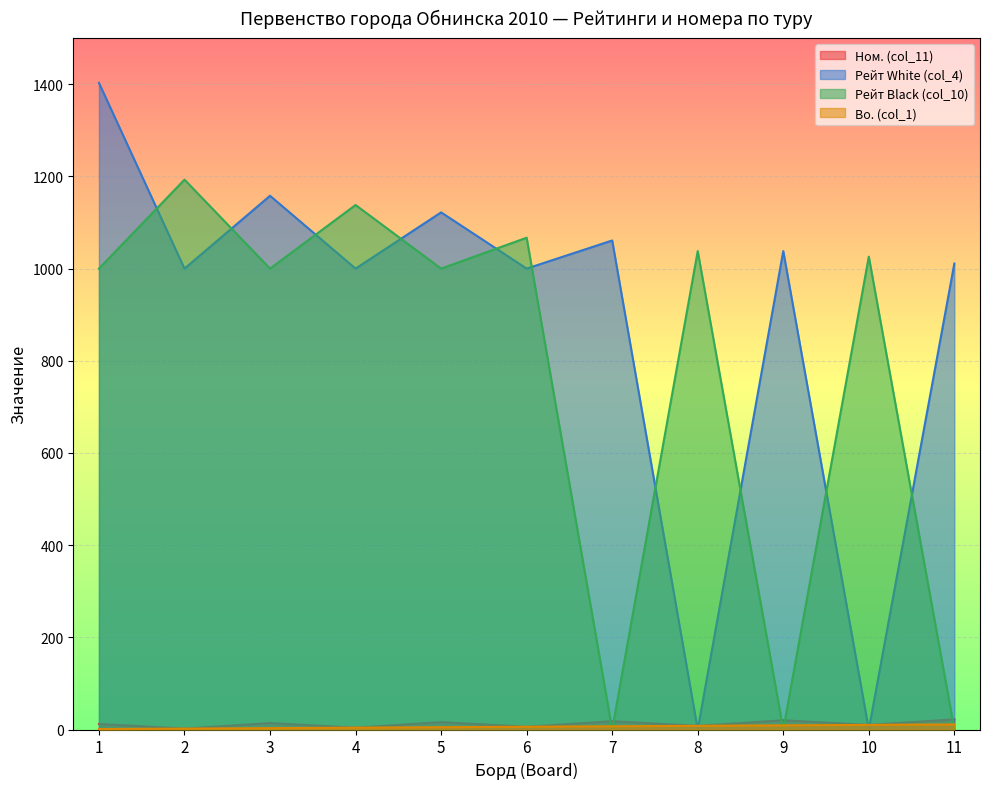

Which series changed the most between 5 and 7?

Рейт Black (col_10)